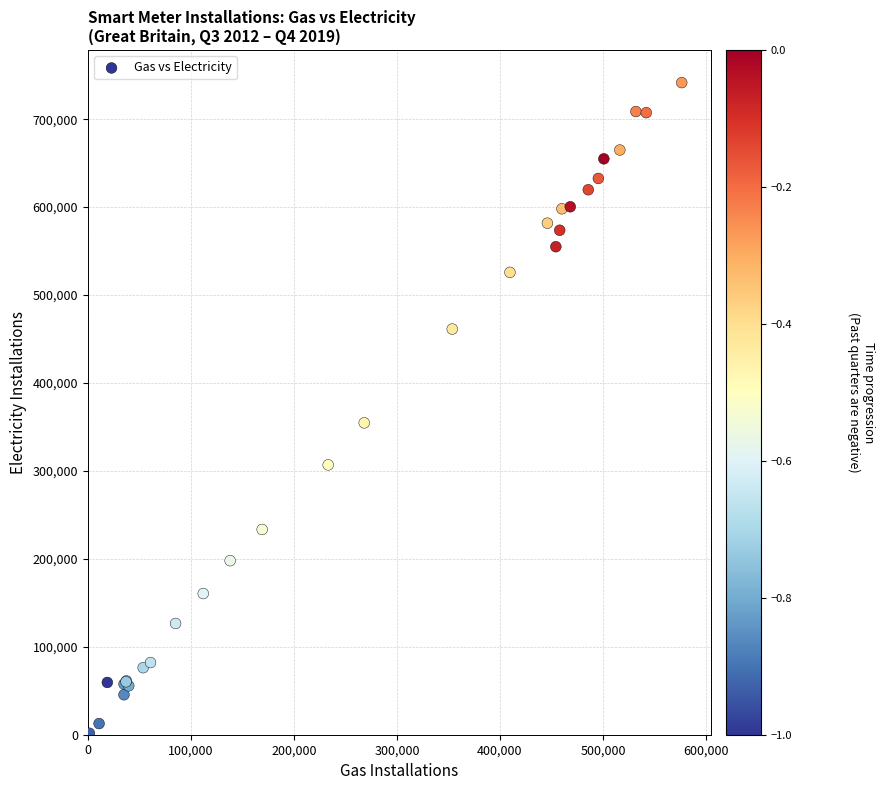

What Y value in the scatter plot is closest to 370791?

354641